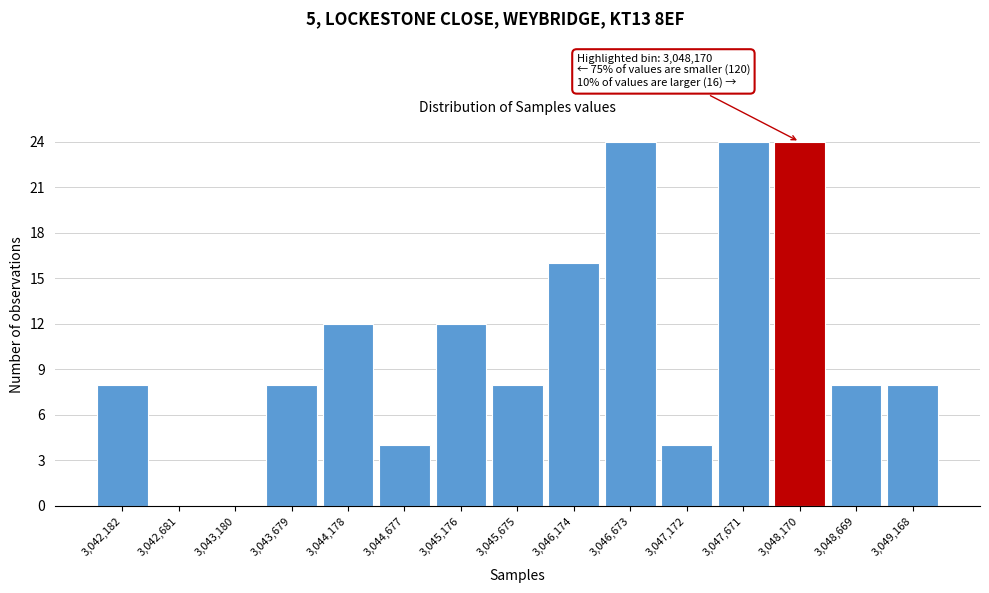

Reading left to right, transcribe all the data shown in this chart.

3,042,182=8	3,042,681=0	3,043,180=0	3,043,679=8	3,044,178=12	3,044,677=4	3,045,176=12	3,045,675=8	3,046,174=16	3,046,673=24	3,047,172=4	3,047,671=24	3,048,170=24	3,048,669=8	3,049,168=8